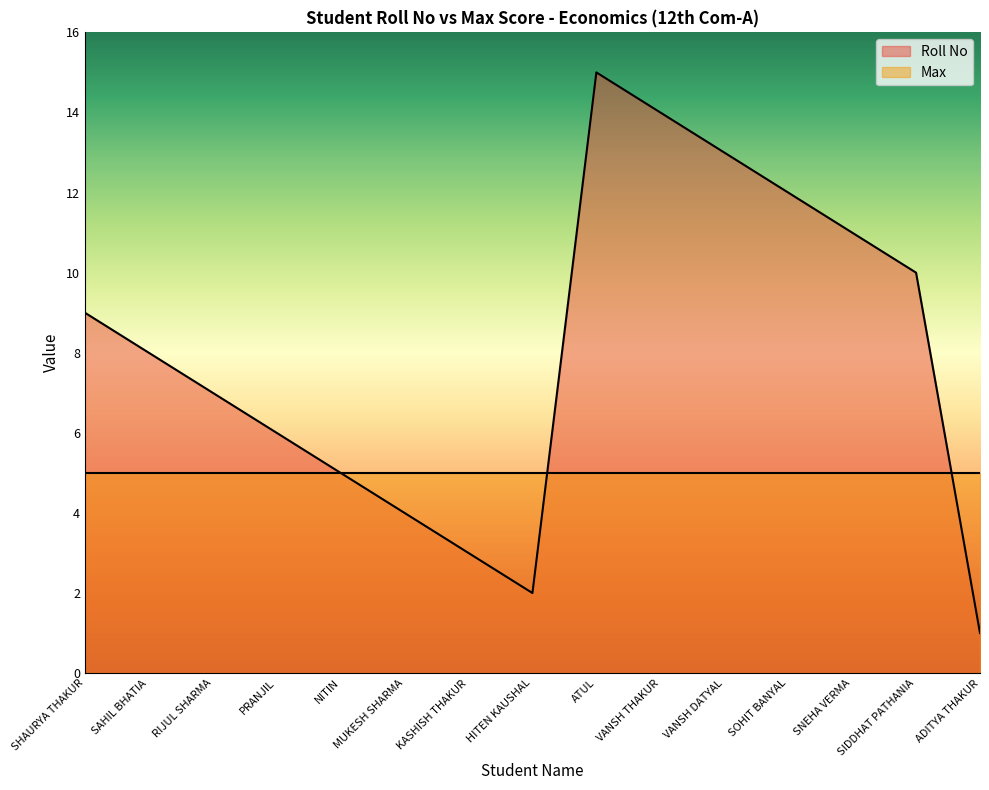

True or false: the data shows 7 at RIJUL SHARMA.

True